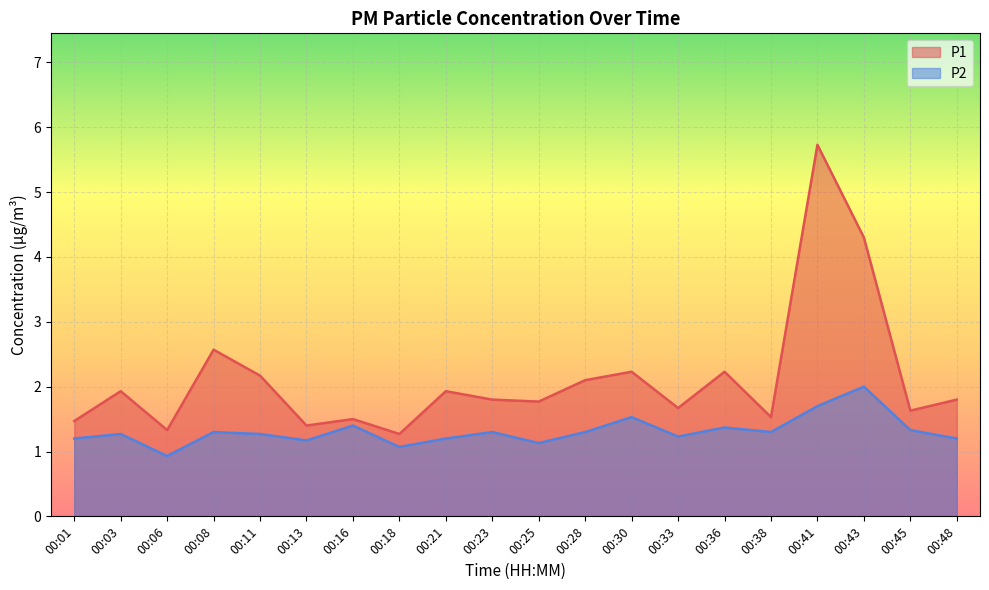

What is the difference between the maximum and minimum values in the P1 series?

4.5